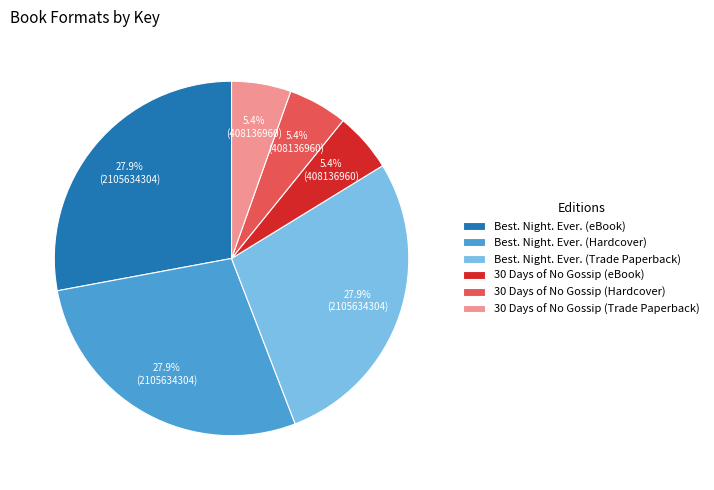

Is there a majority slice in this chart?

No